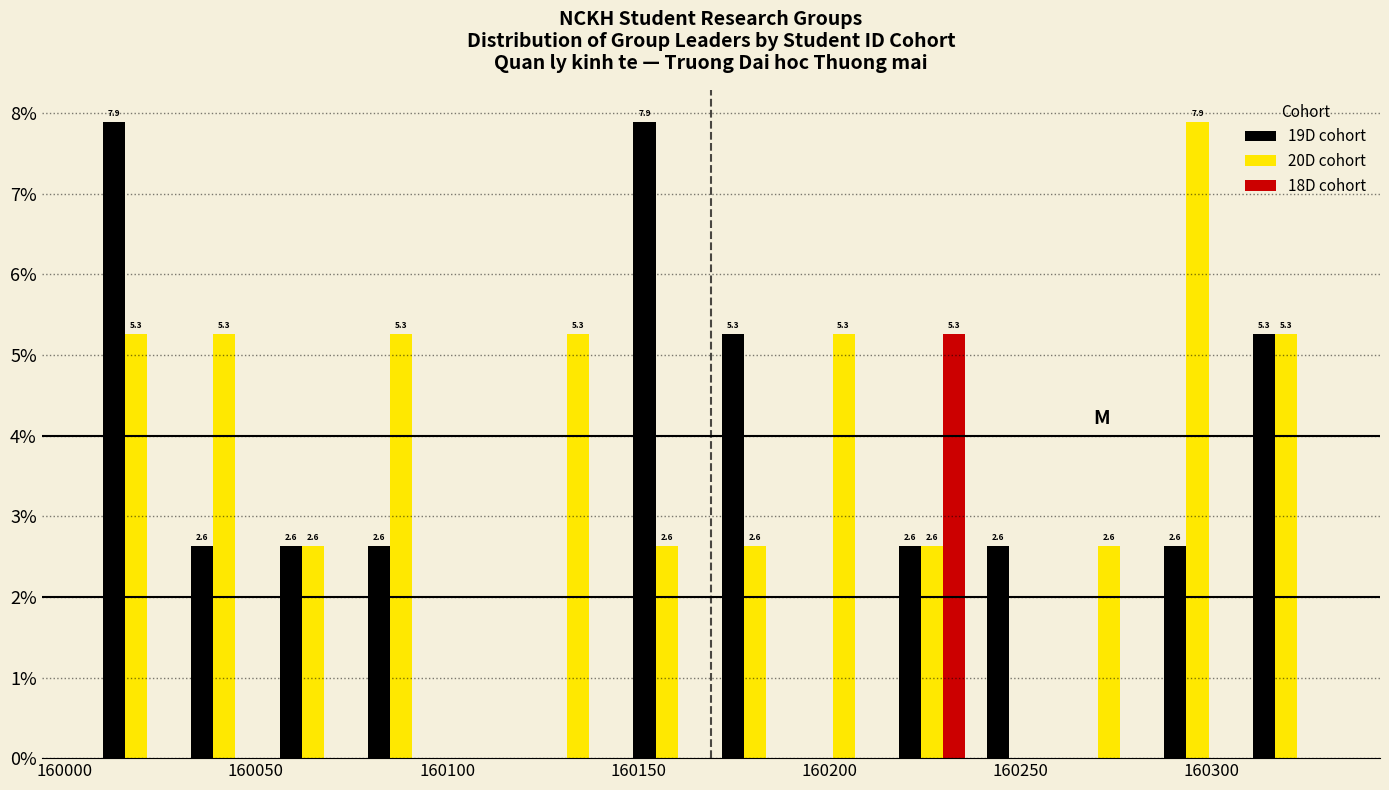

In the 20D cohort series, which range on the x-axis has the tallest bar?

160285 to 160310